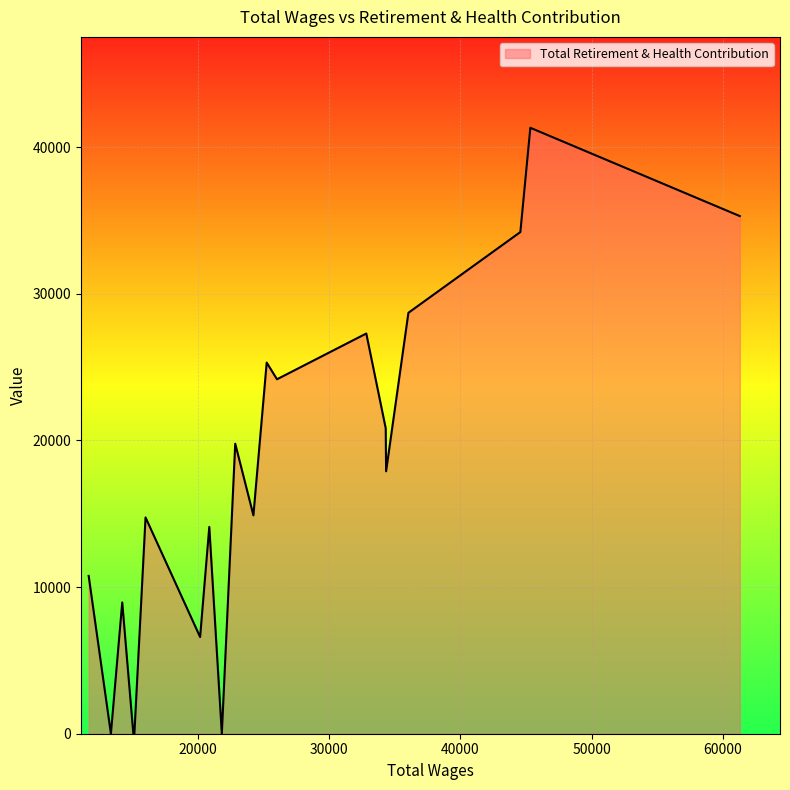

What is the difference between the maximum and minimum values?

41329